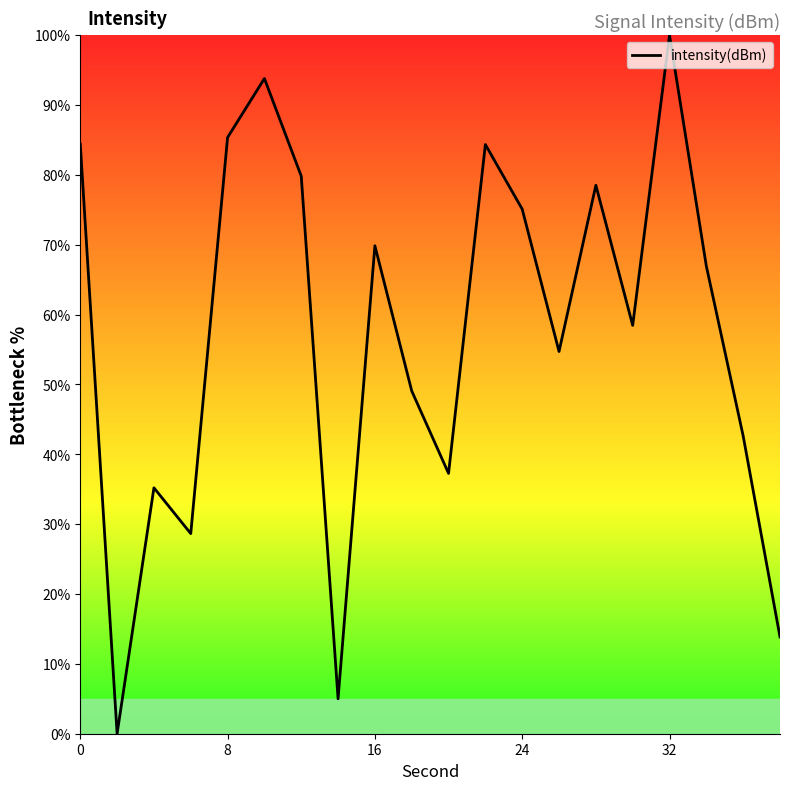

What is the difference between the maximum and minimum values?

100.0